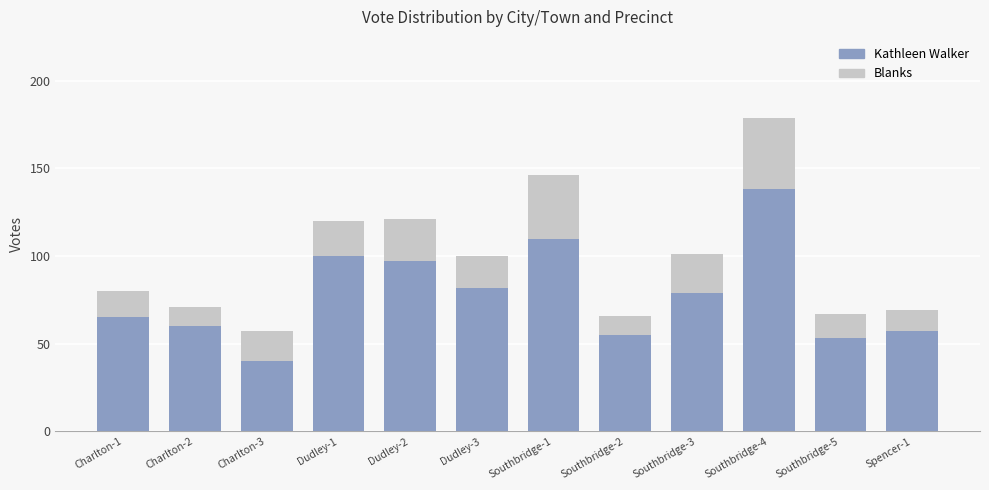

What is the lowest value of the Kathleen Walker series?

40